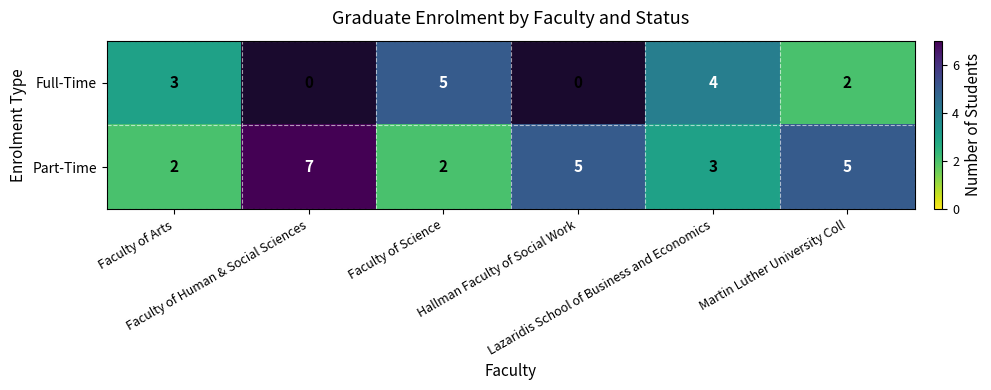

Between Faculty of Arts and Faculty of Science, which series saw the biggest shift?

Full-Time